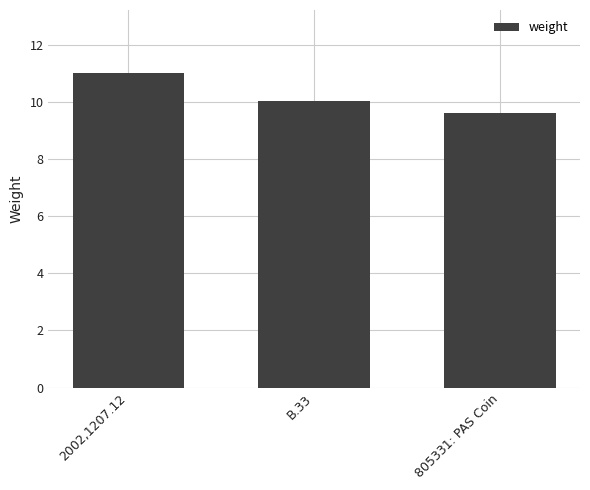

What is the difference between the maximum and minimum values?

1.4